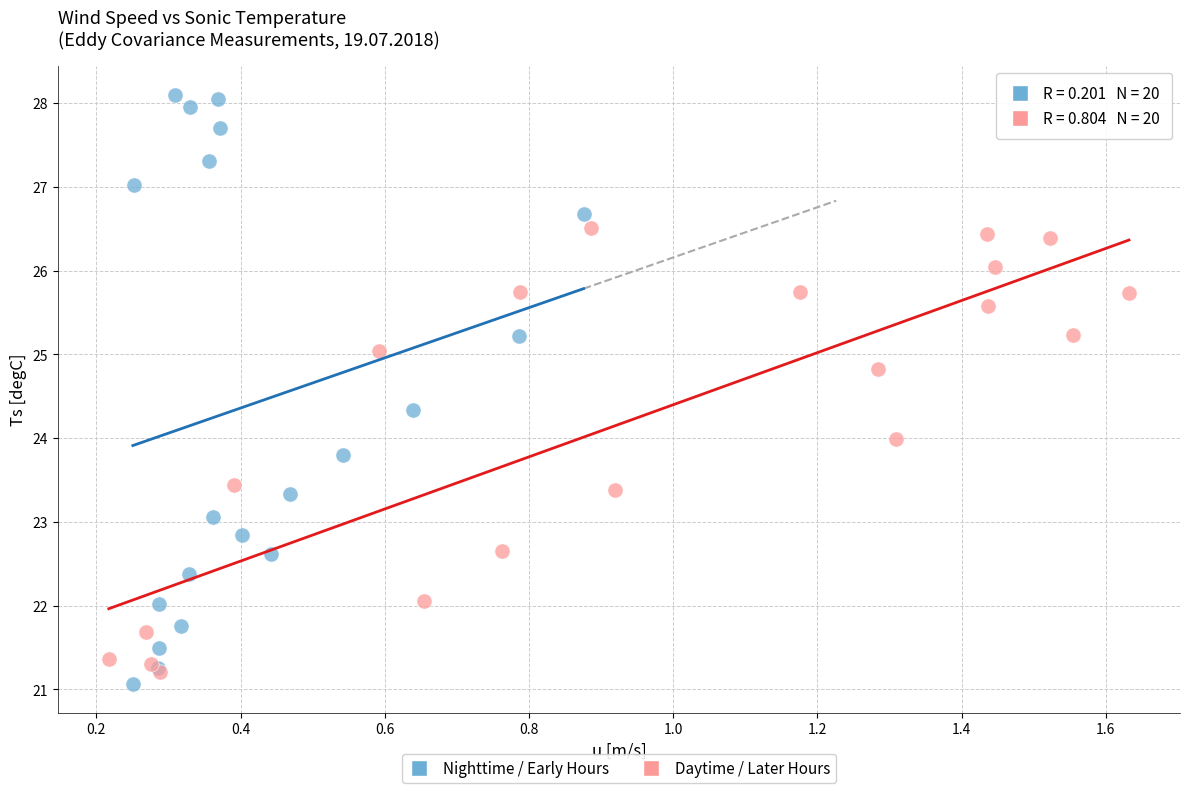

Which series has the widest spread of Y values?

Nighttime / Early Hours